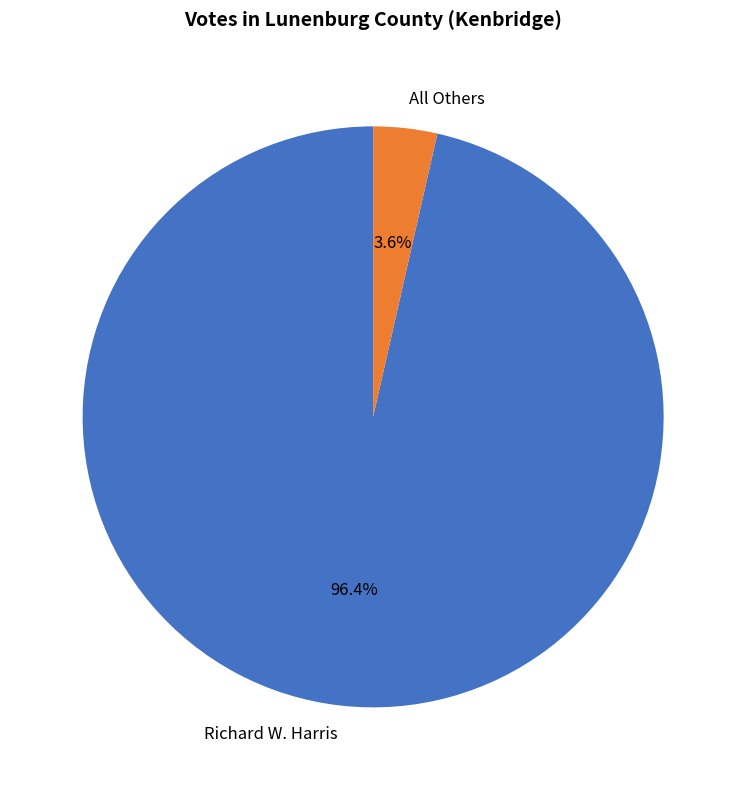

How many segments does this pie chart have?

2